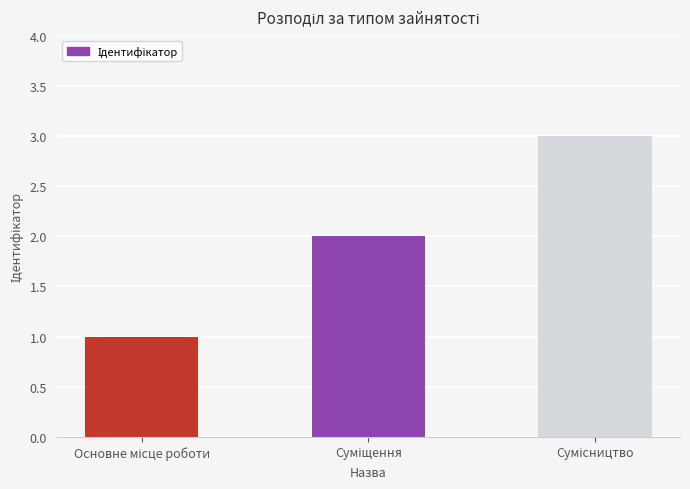

How many data points does each series have?

3